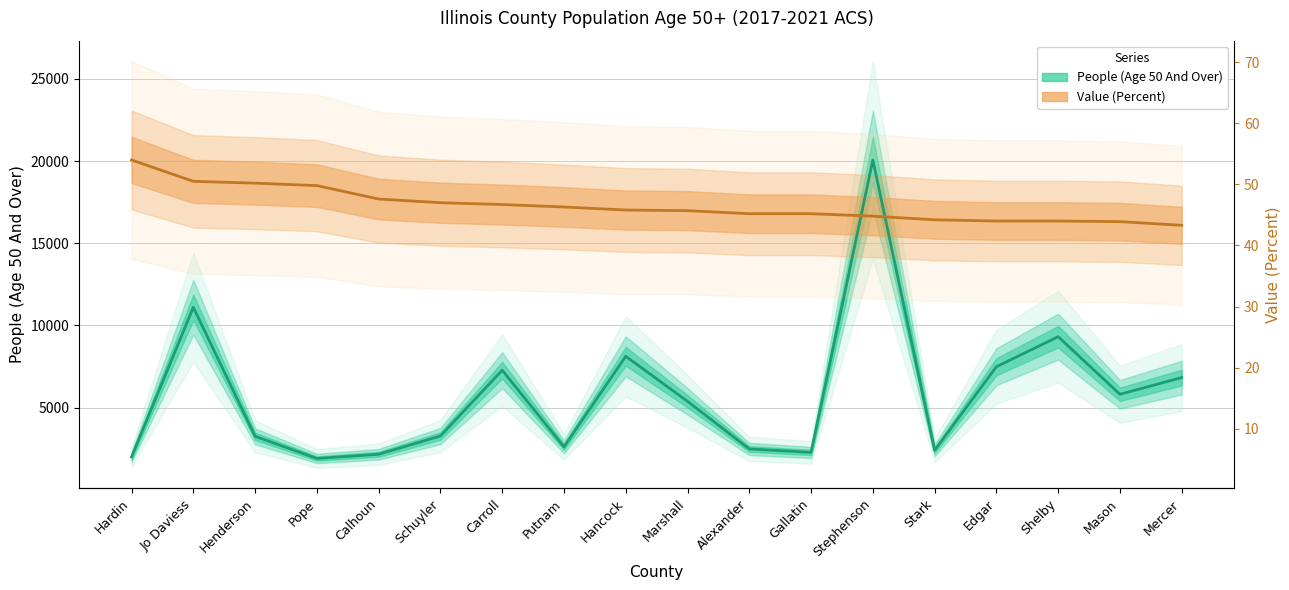

Which series ends up on top after the final intersection of Value (Percent) and People (Age 50 And Over)?

Value (Percent)